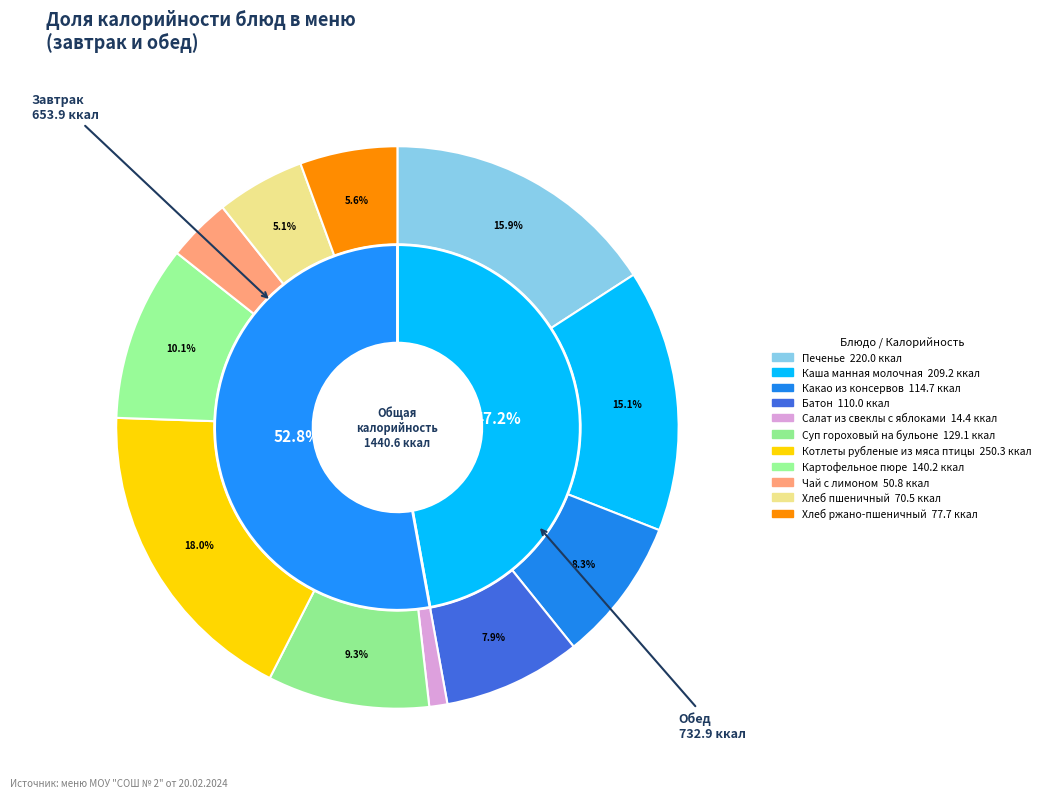

Which slice is the largest?

Котлеты рубленые из мяса птицы